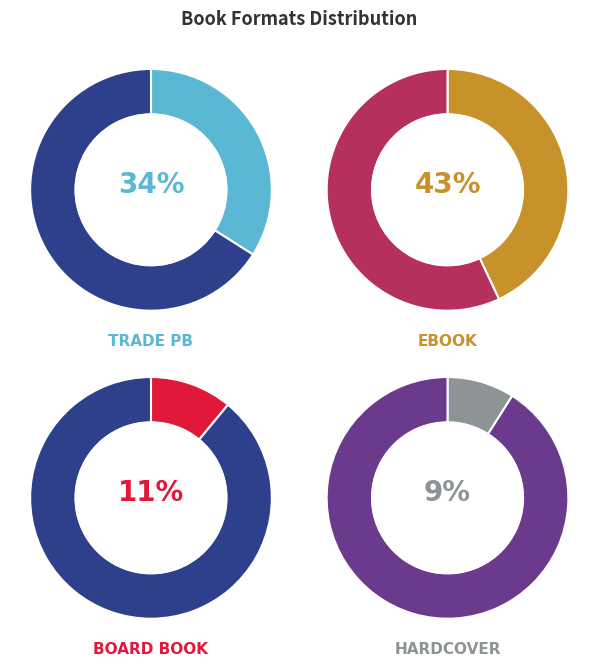

What percentage is the Trade Paperback slice, to the nearest percent?

34%